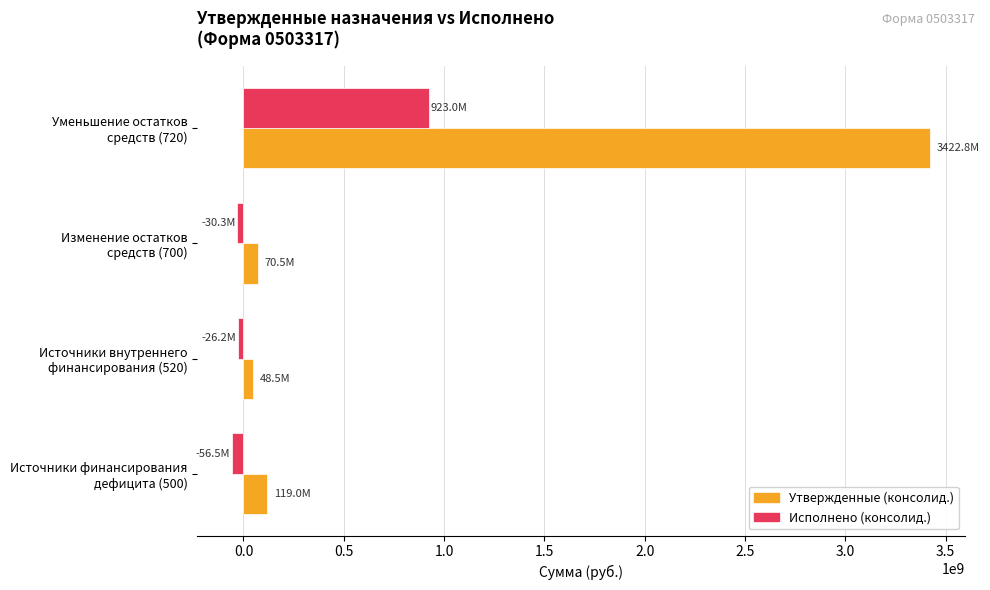

Which series has the largest total across all categories?

Утвержденные (консолид.)